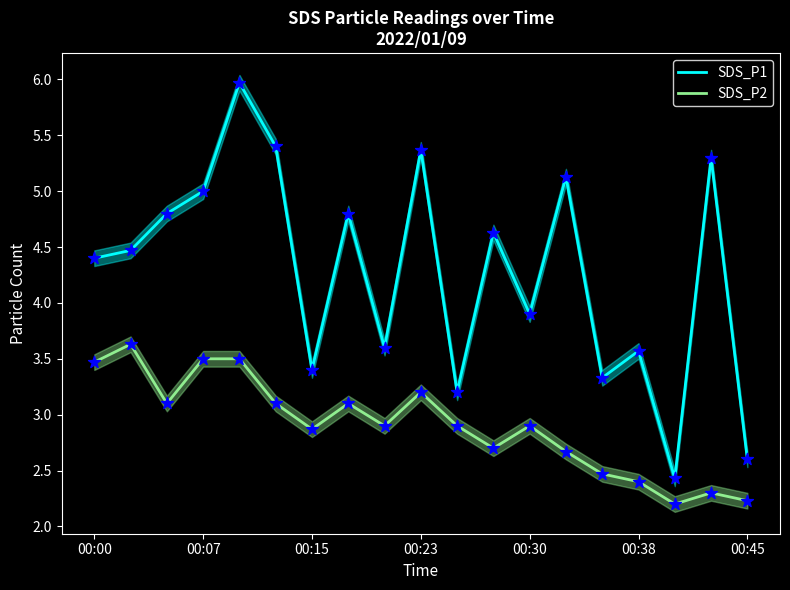

Which series has the widest spread of Y values?

SDS_P1